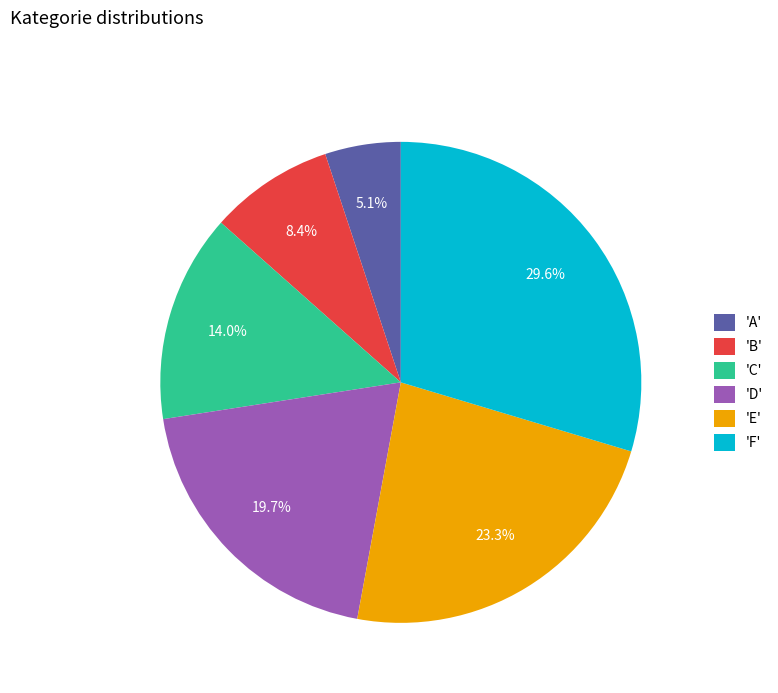

What is the smallest slice in the pie chart?

'A'